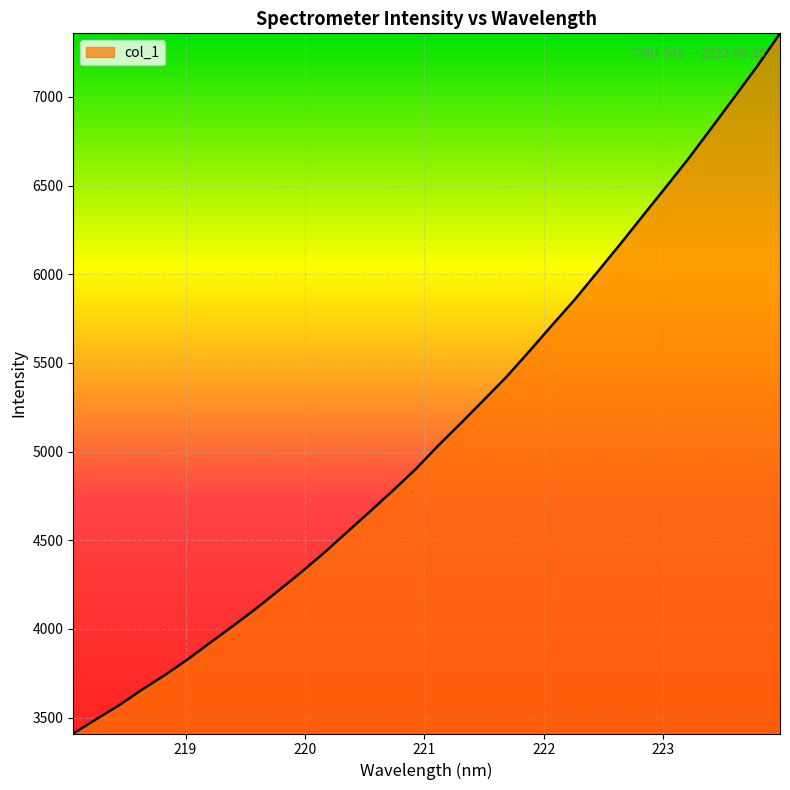

What is the greatest value displayed?

7358.5